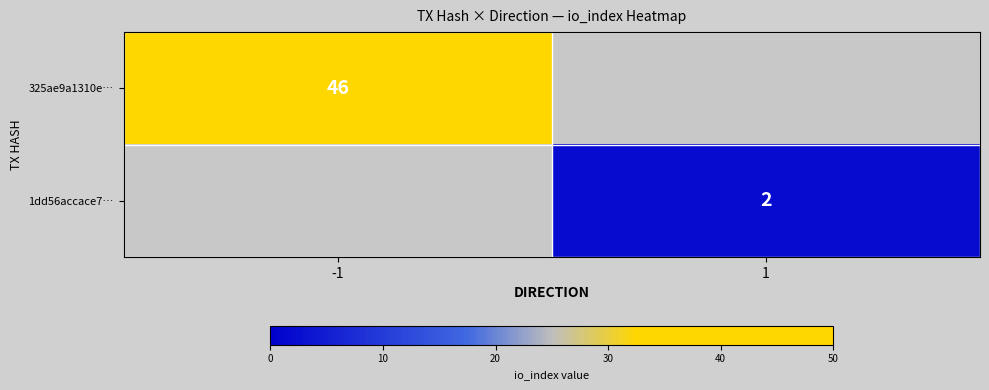

The value of 325ae9a1310e… at -1 is 26. True or false?

False